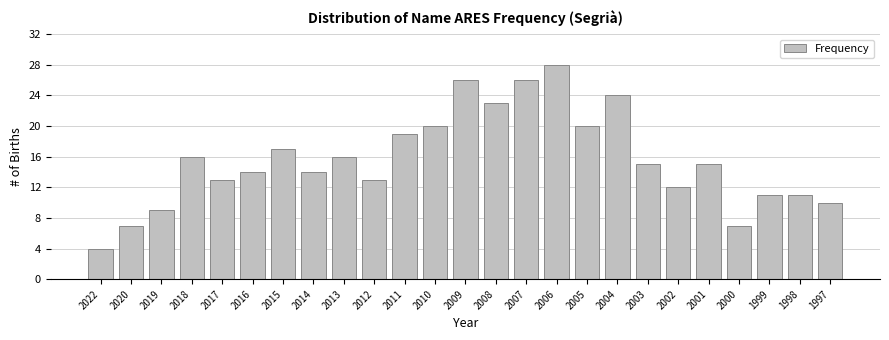

Reading right to left, list all the values displayed in this chart.

1997=10	1998=11	1999=11	2000=7	2001=15	2002=12	2003=15	2004=24	2005=20	2006=28	2007=26	2008=23	2009=26	2010=20	2011=19	2012=13	2013=16	2014=14	2015=17	2016=14	2017=13	2018=16	2019=9	2020=7	2022=4